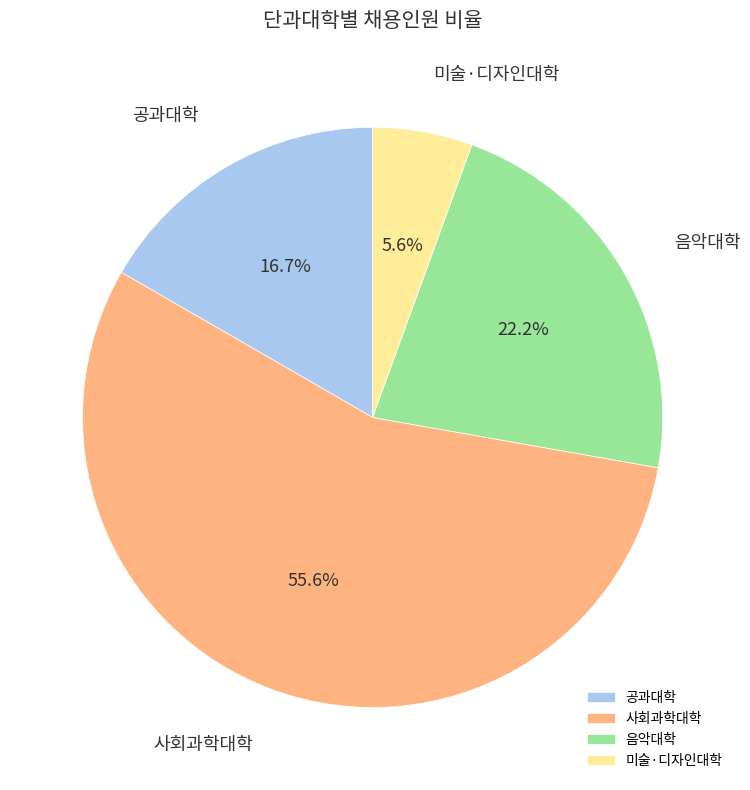

To the nearest percent, what is the combined percentage of 미술·디자인대학 and 음악대학?

28%